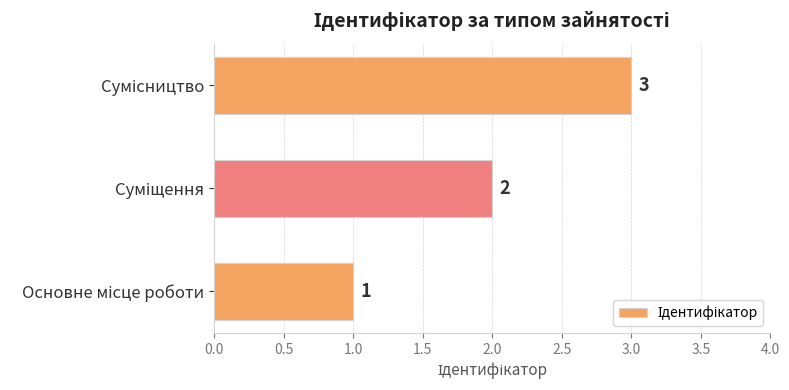

How many data points are less than 2?

1